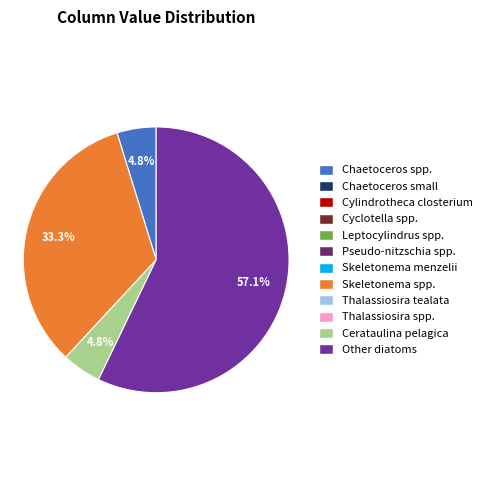

Is there a majority slice in this chart?

Yes